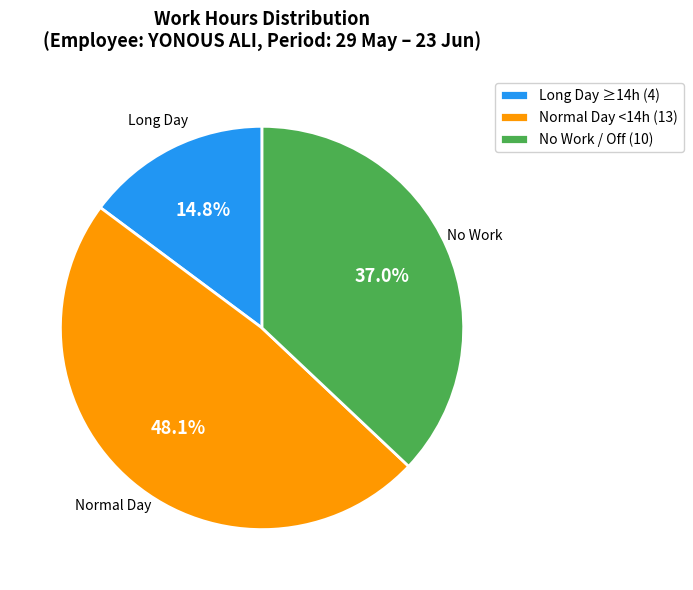

Which slice is the largest?

Normal Day <14h (13)